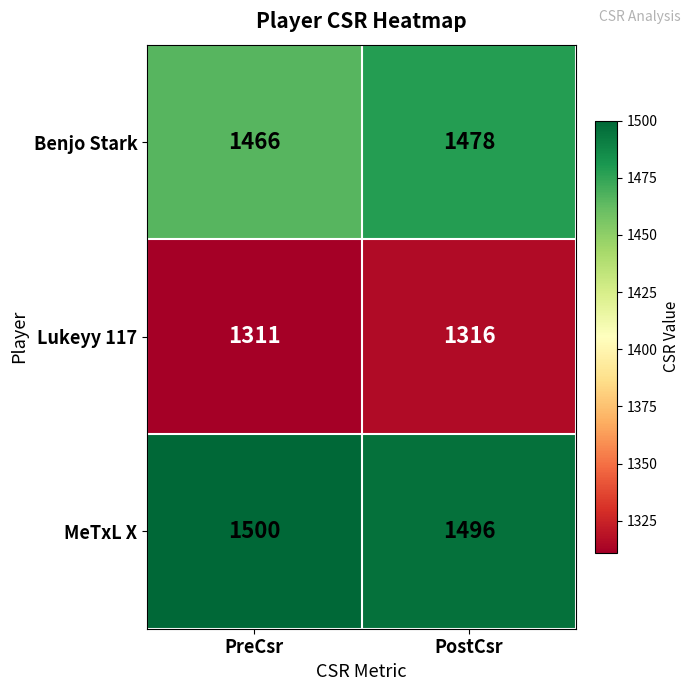

Reading right to left, list all the values displayed in this chart.

Benjo Stark: PostCsr=1478	PreCsr=1466
Lukeyy 117: PostCsr=1316	PreCsr=1311
MeTxL X: PostCsr=1496	PreCsr=1500